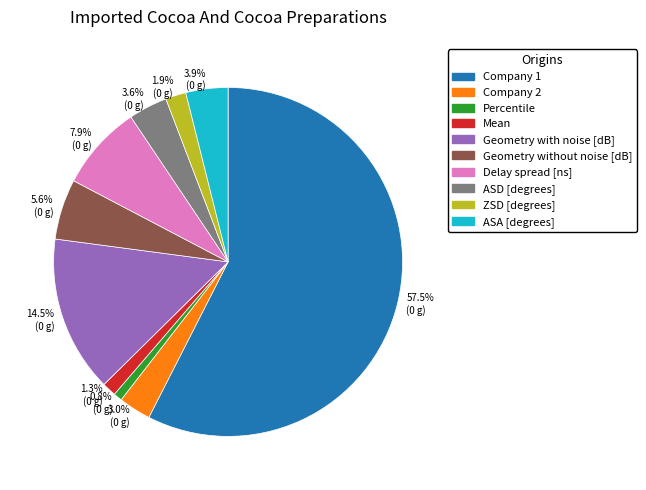

Which category has the smallest portion of the pie?

Percentile